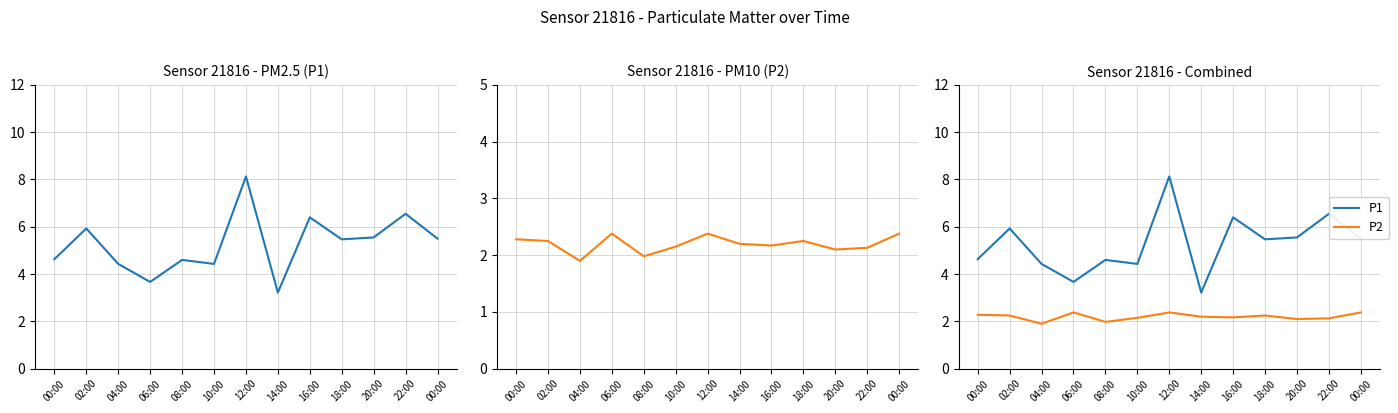

What is the difference between the maximum and minimum values in the P1 series?

4.9